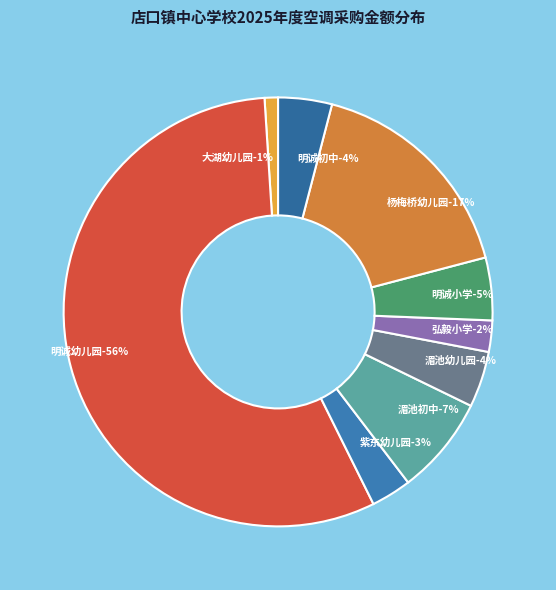

Which slice is the largest?

明诚幼儿园